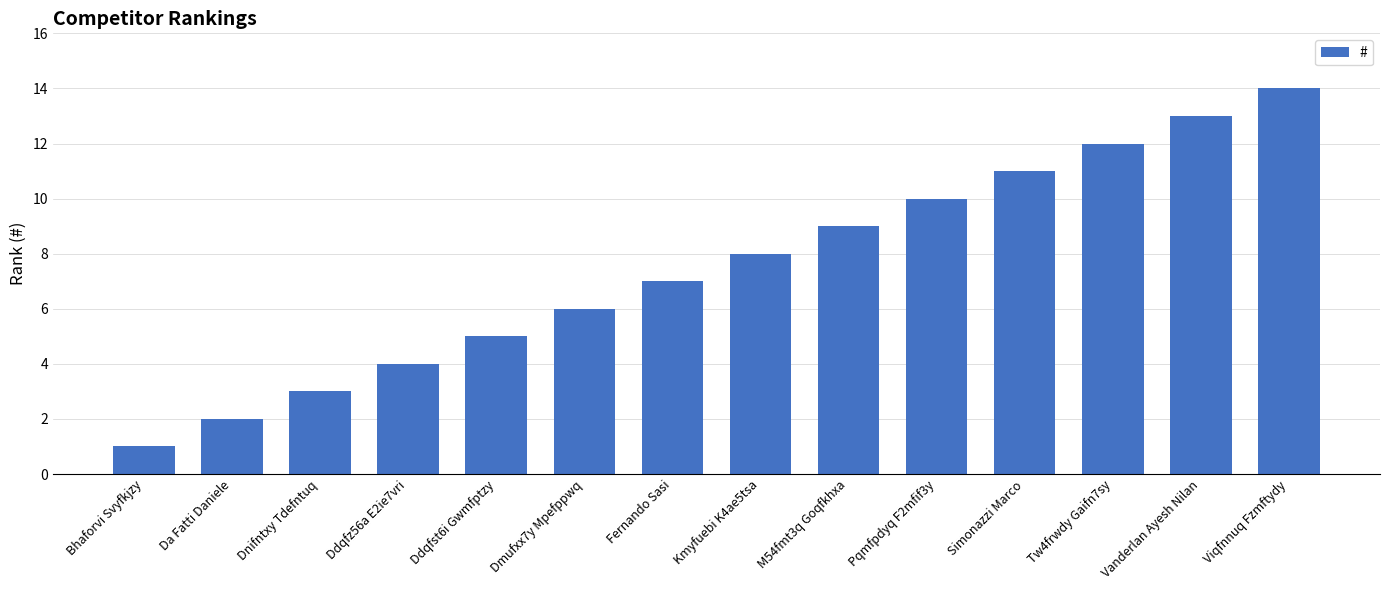

The value at Bhaforvi Svyfkjzy is 1. True or false?

True